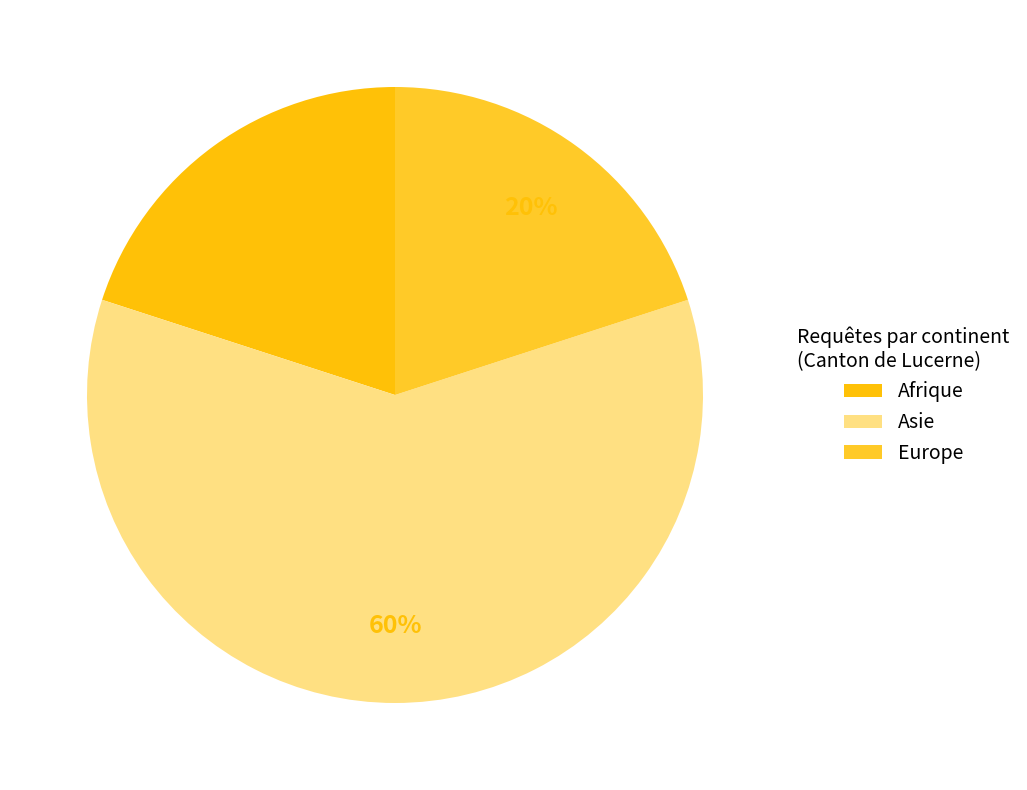

How many slices are in this pie chart?

3